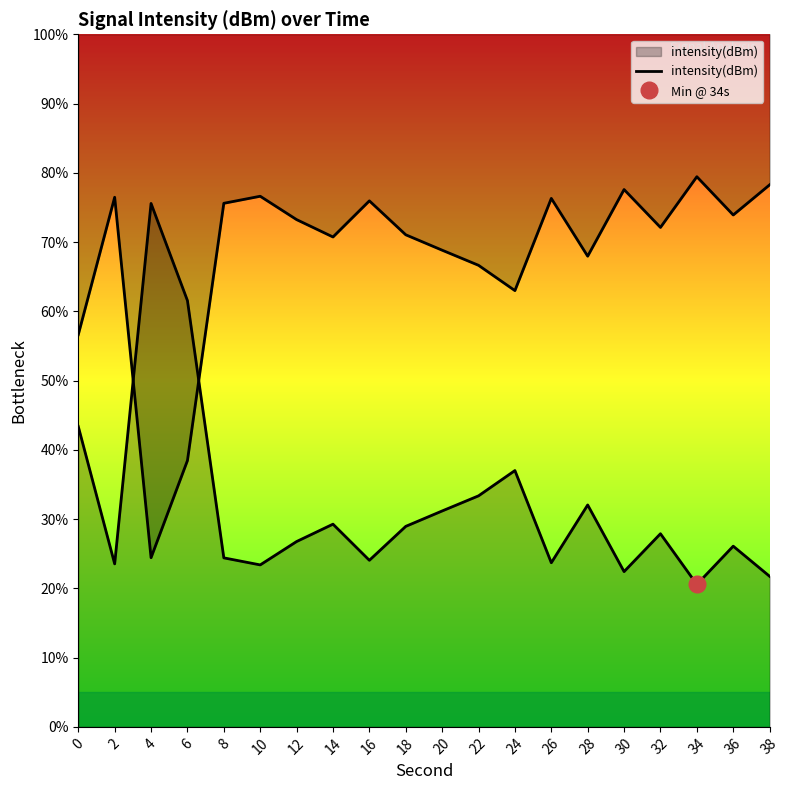

Approximately how many times larger is the value at 18 compared to 28?

0.9